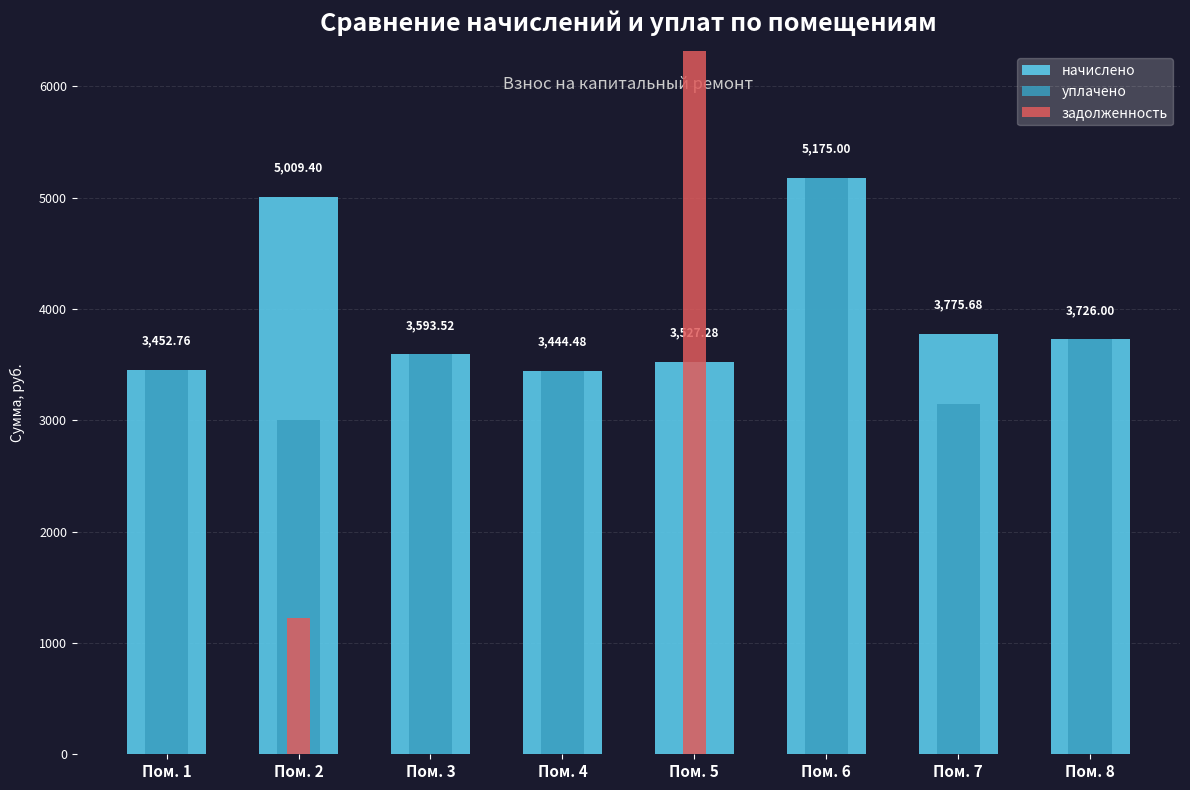

Which series has the widest spread of values?

задолженность